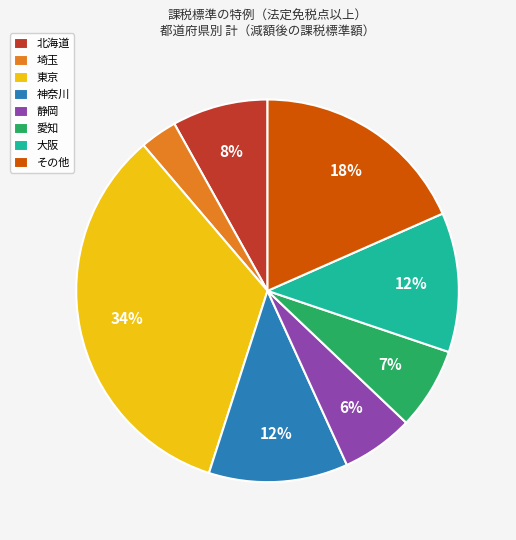

Is the sum of 大阪 and 北海道 greater than half?

No